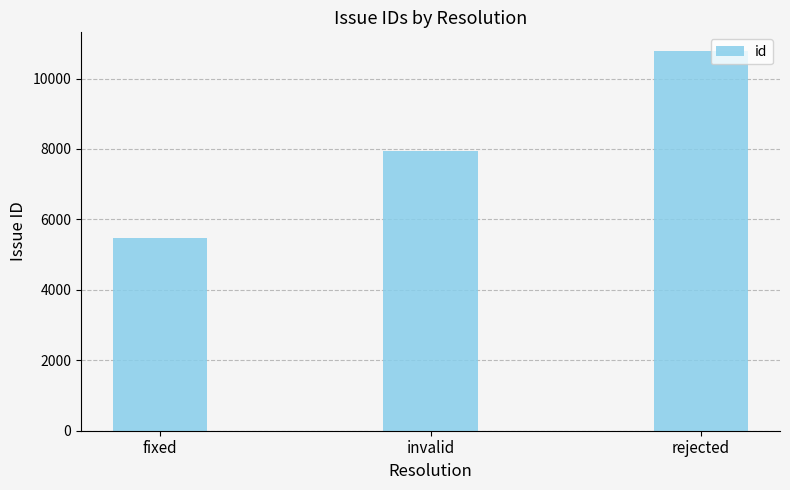

Rank the categories by value from lowest to highest.

fixed, invalid, rejected